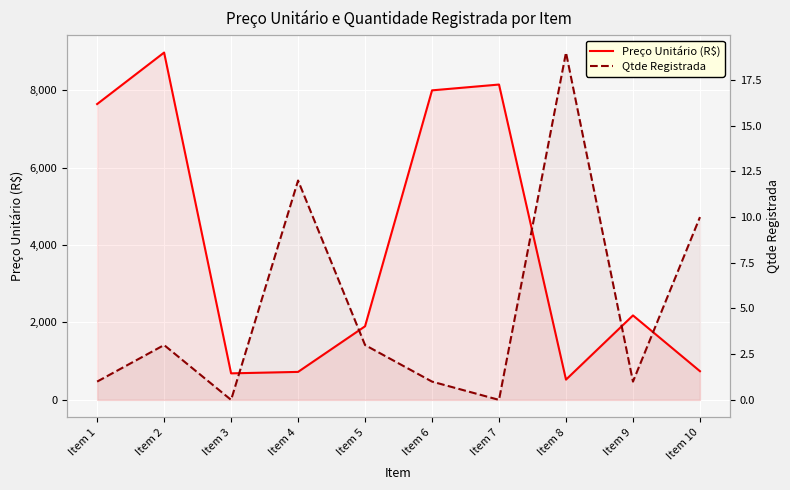

At how many categories does at least one series exceed 8004?

2